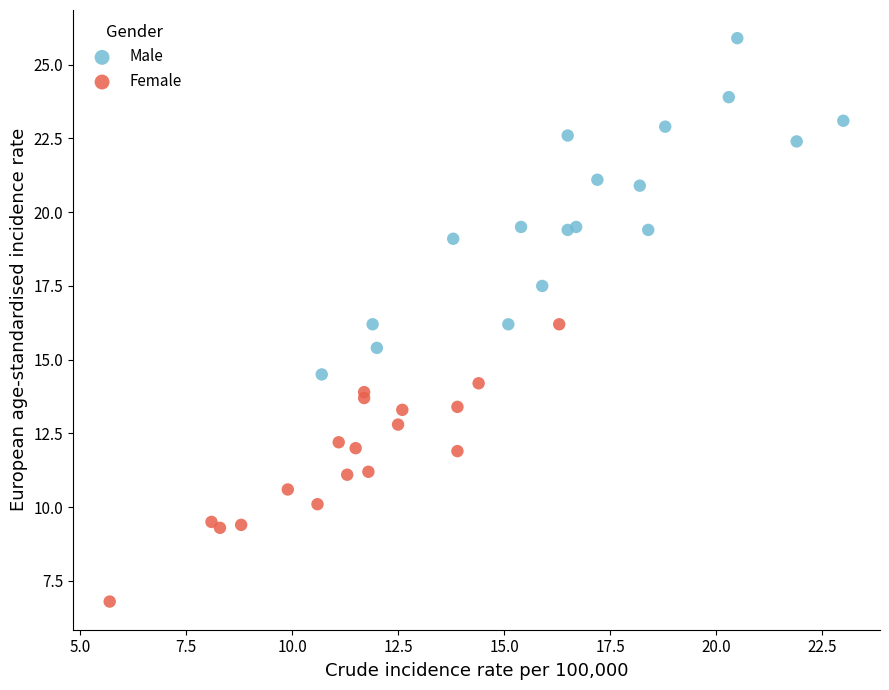

Which series contains the highest Y value?

Male